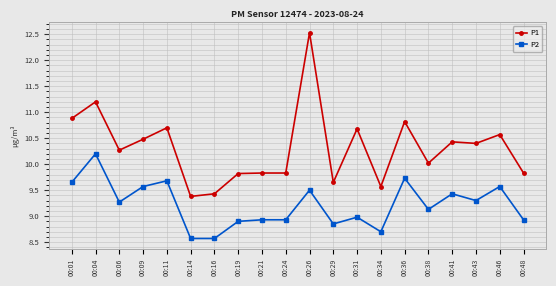

What is the sum of the P2 values at 00:04 and 00:09?

19.8